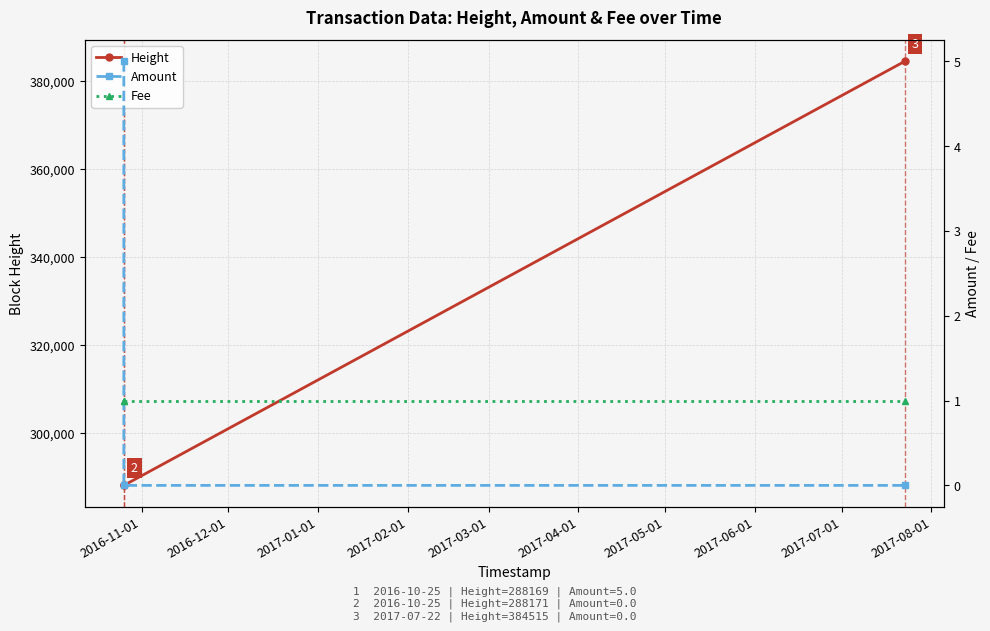

Is this an area chart (filled region under the line)?

No